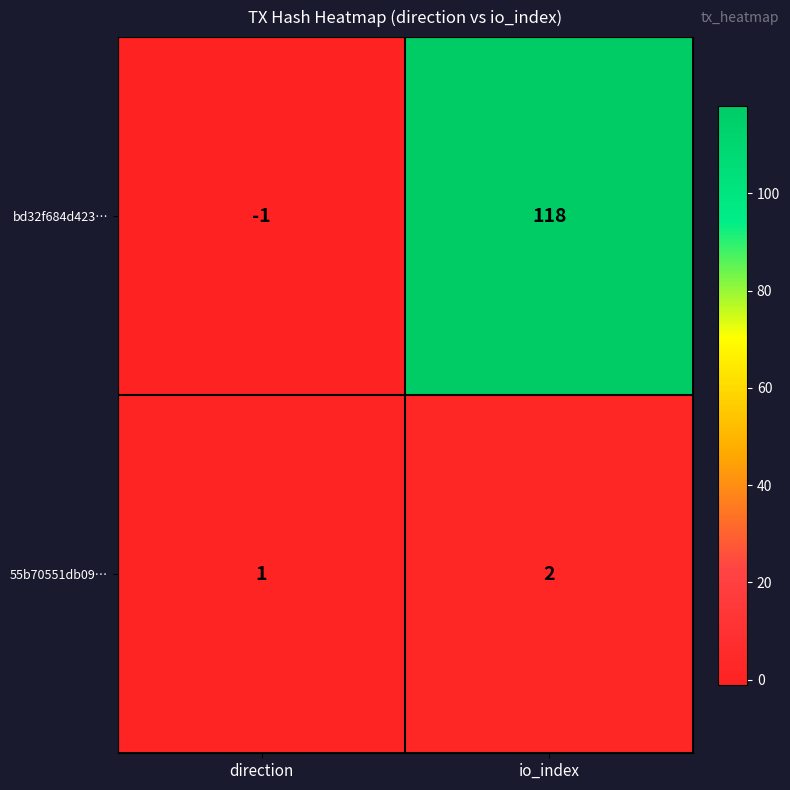

Between direction and io_index, which series saw the biggest shift?

bd32f684d423…